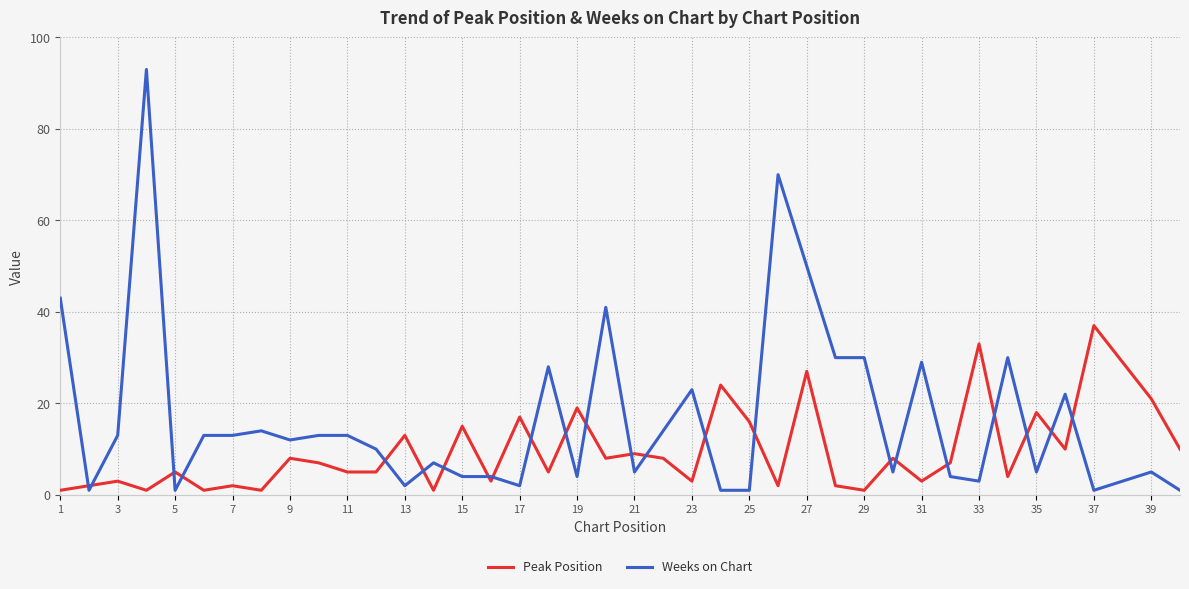

True or false: Peak Position and Weeks on Chart intersect in this chart.

True